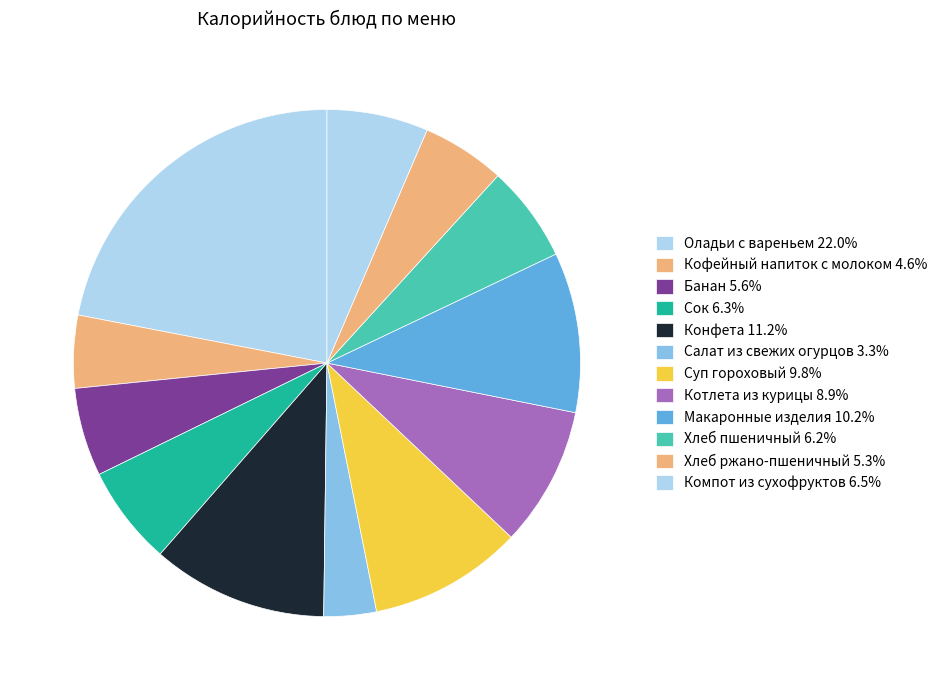

Which slice is the largest?

Оладьи с вареньем